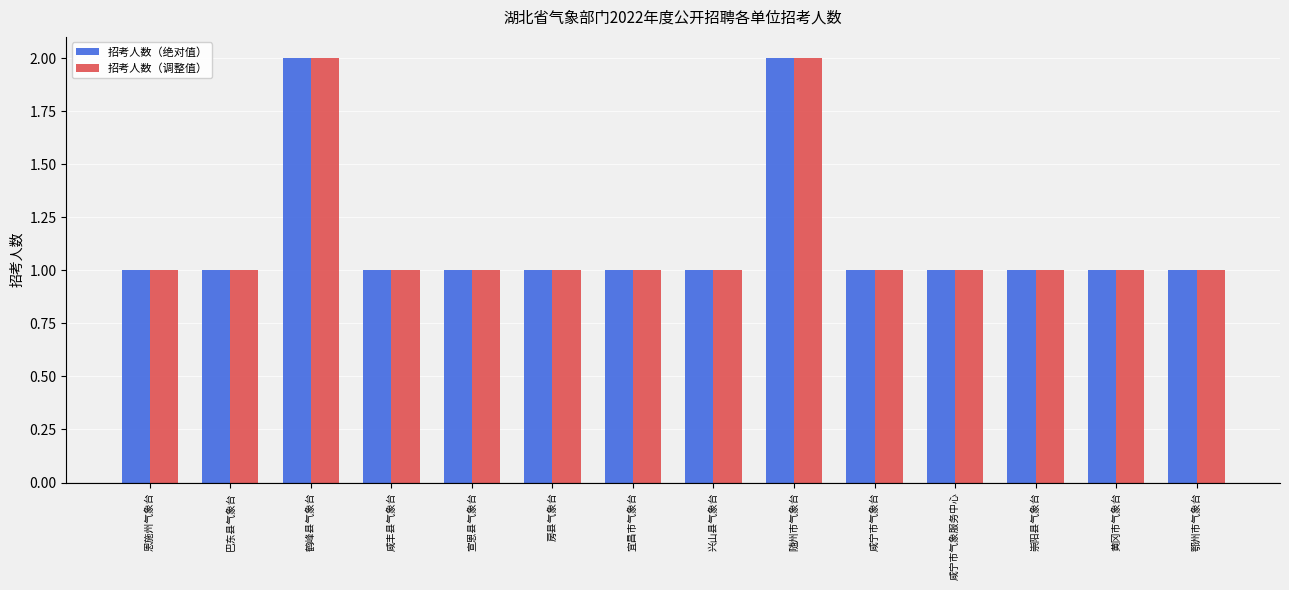

The value of 招考人数（调整值） at 恩施州气象台 is 1. True or false?

True